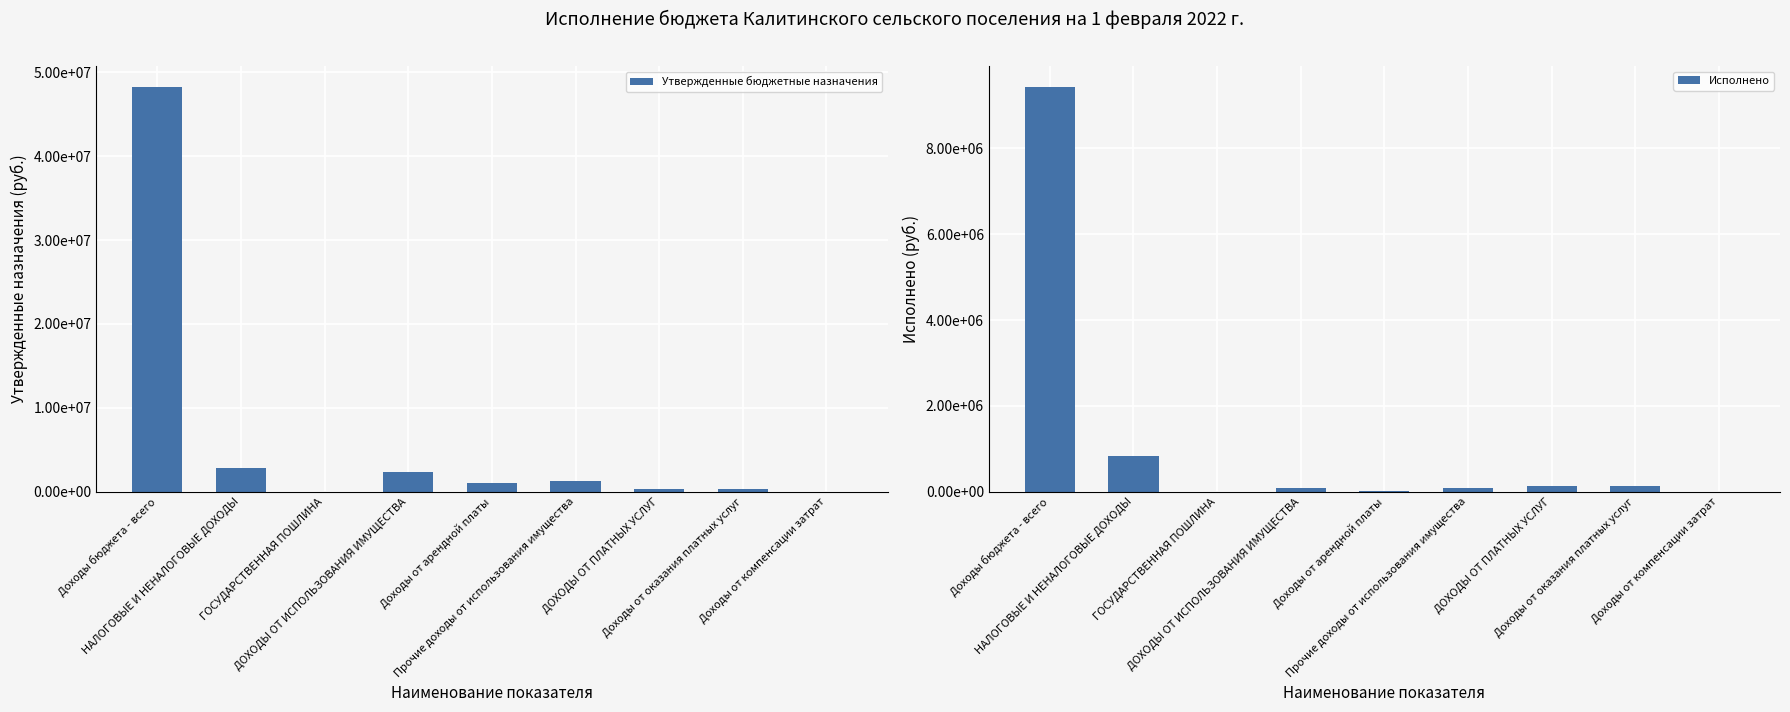

What is the maximum value shown in the chart?

48310510.0